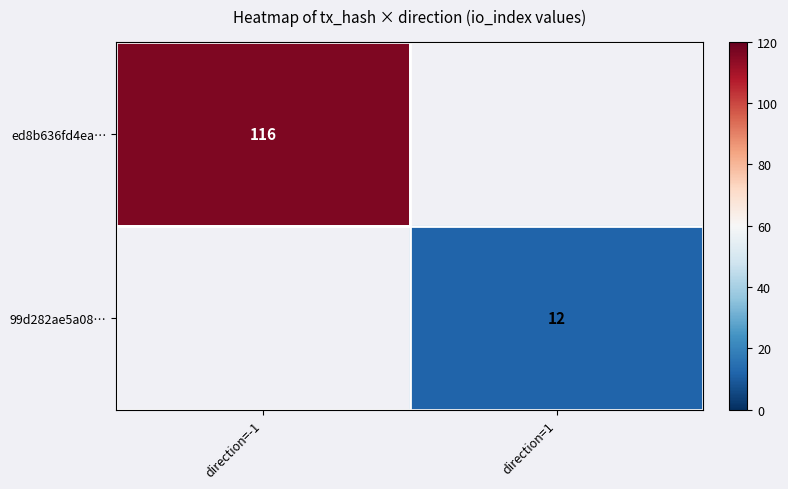

True or false: ed8b636fd4ea… has a value of 69.4 at direction=-1.

False